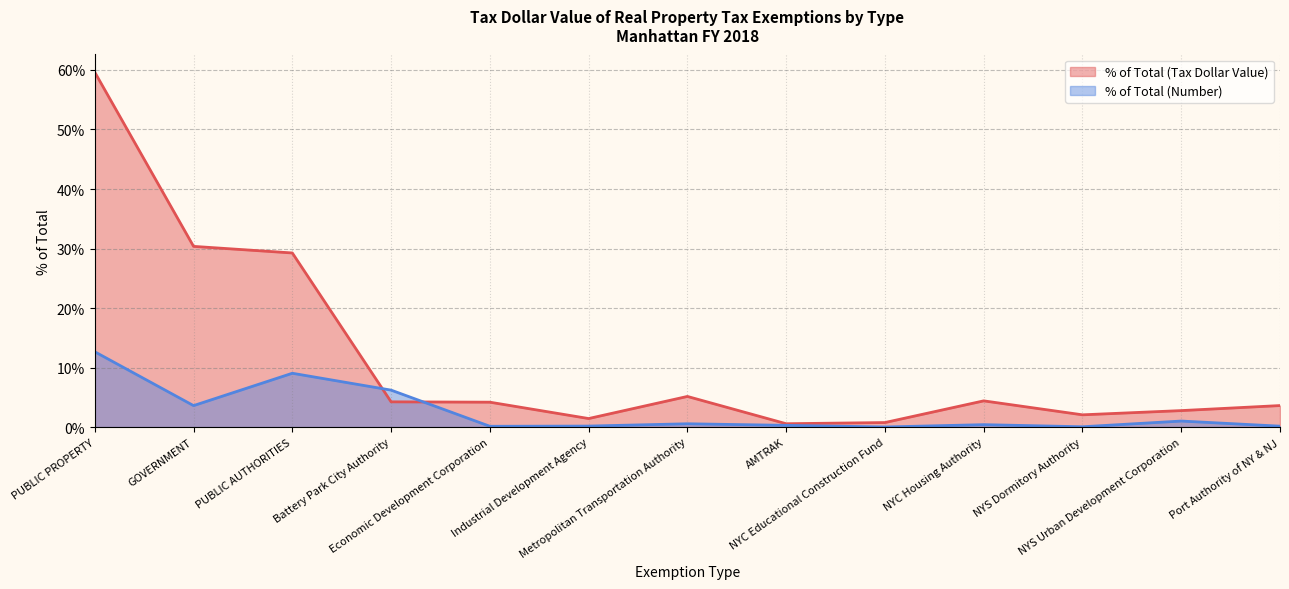

After their last crossing, which series has the higher values: % of Total (Number) or % of Total (Tax Dollar Value)?

% of Total (Tax Dollar Value)